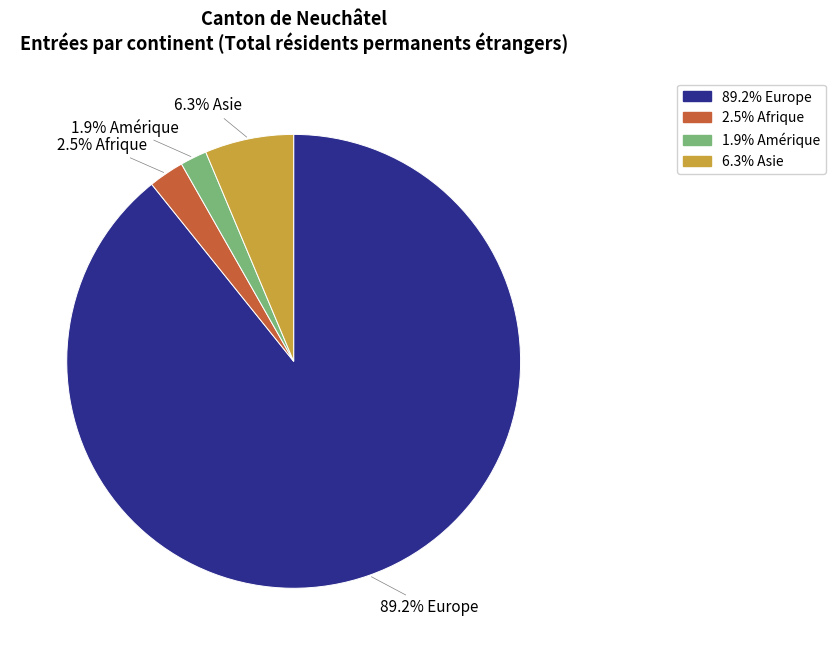

Is there a majority slice in this chart?

Yes